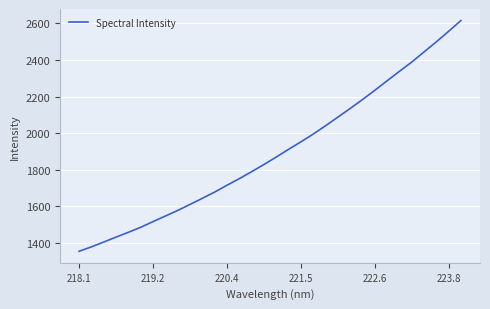

What is the minimum value shown in the chart?

1355.1